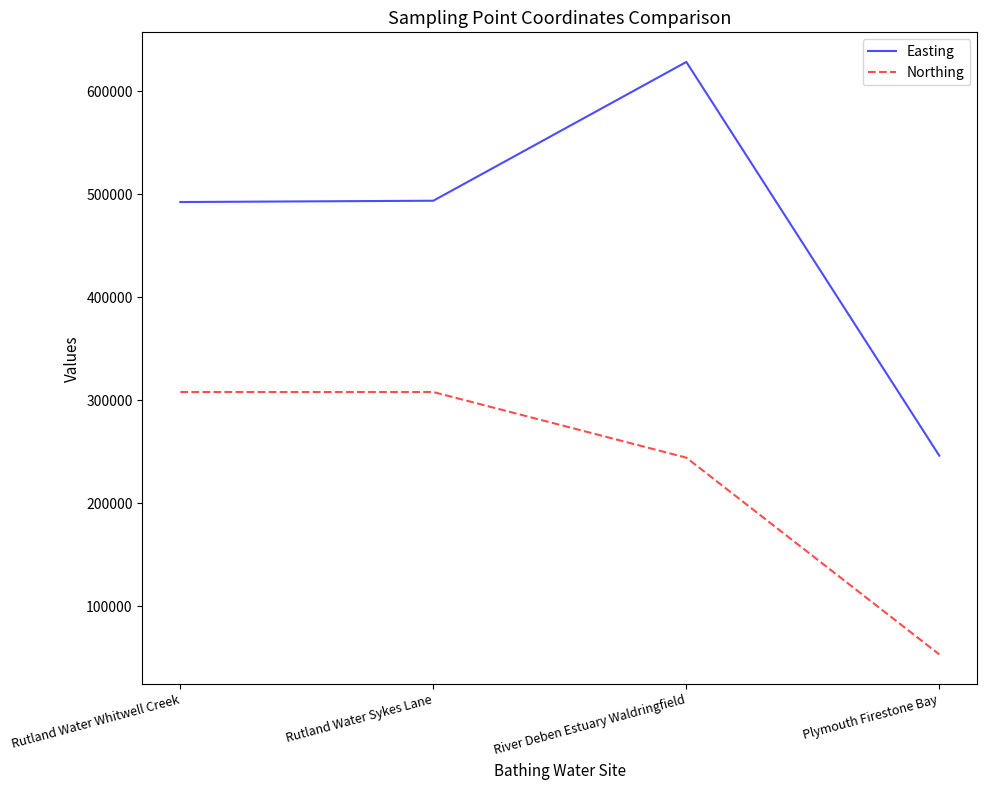

What is the difference between the maximum and minimum values in the Easting series?

382227